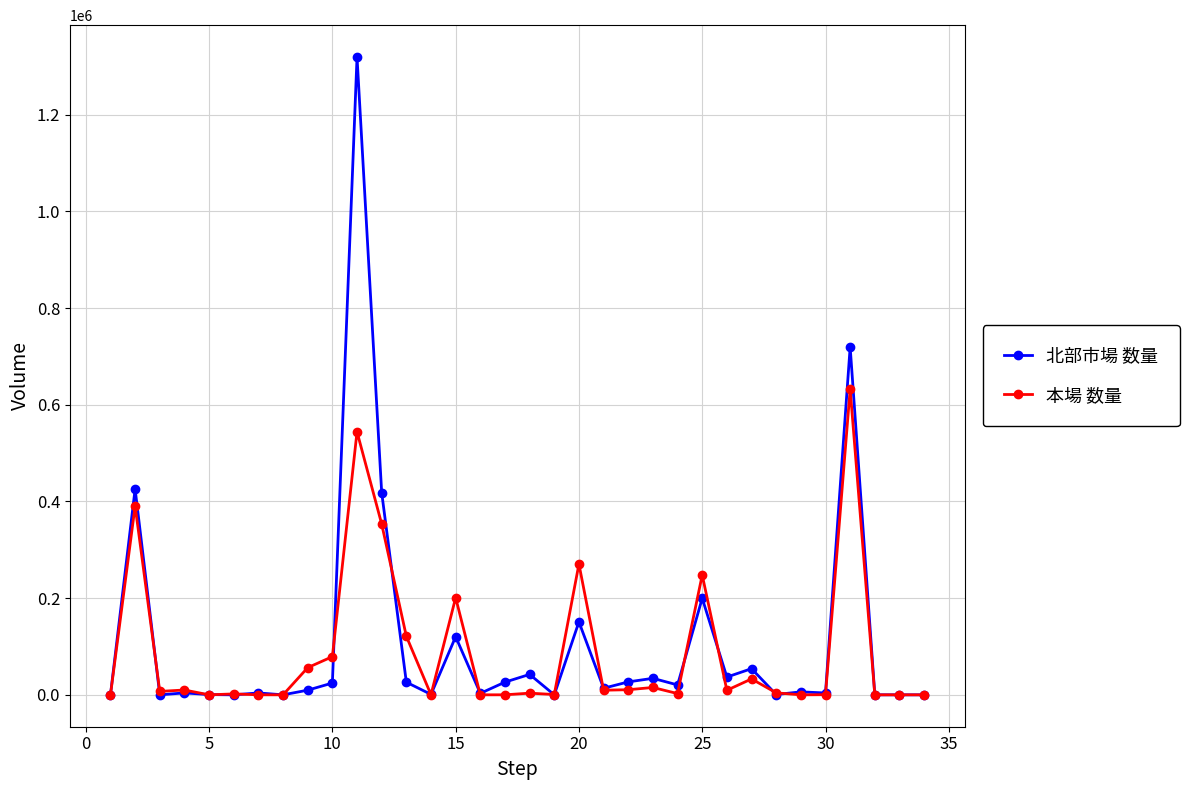

True or false: 本場 数量 has more than 2 points higher than both neighbors.

True